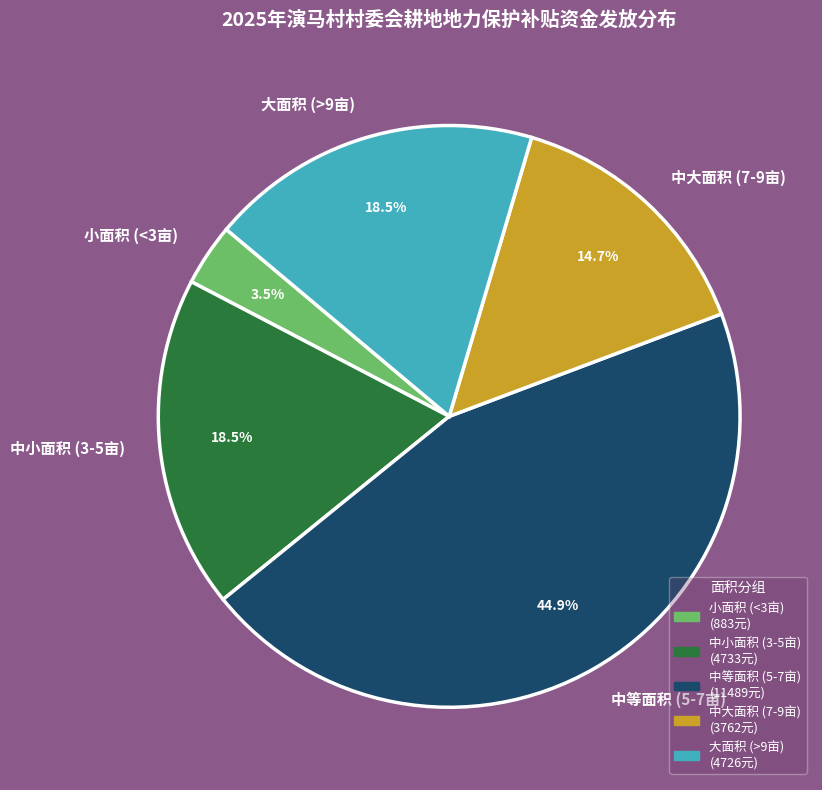

Which slice is the smallest?

小面积 (<3亩)